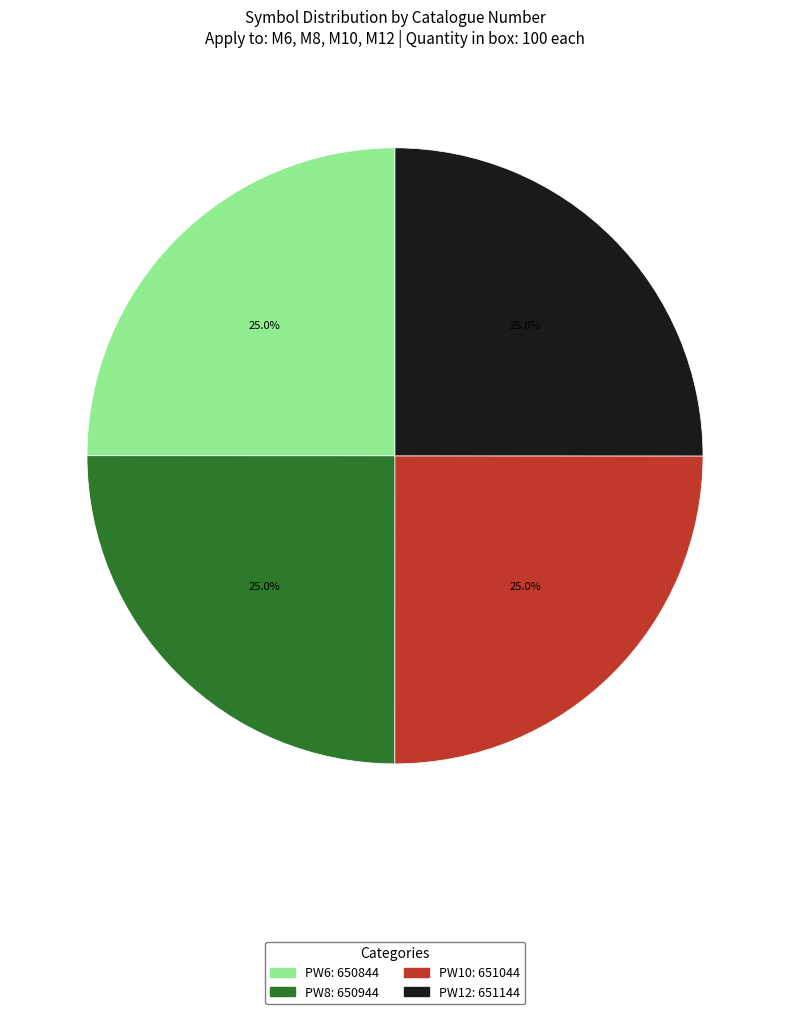

Does PW12 represent more than half of the total?

No